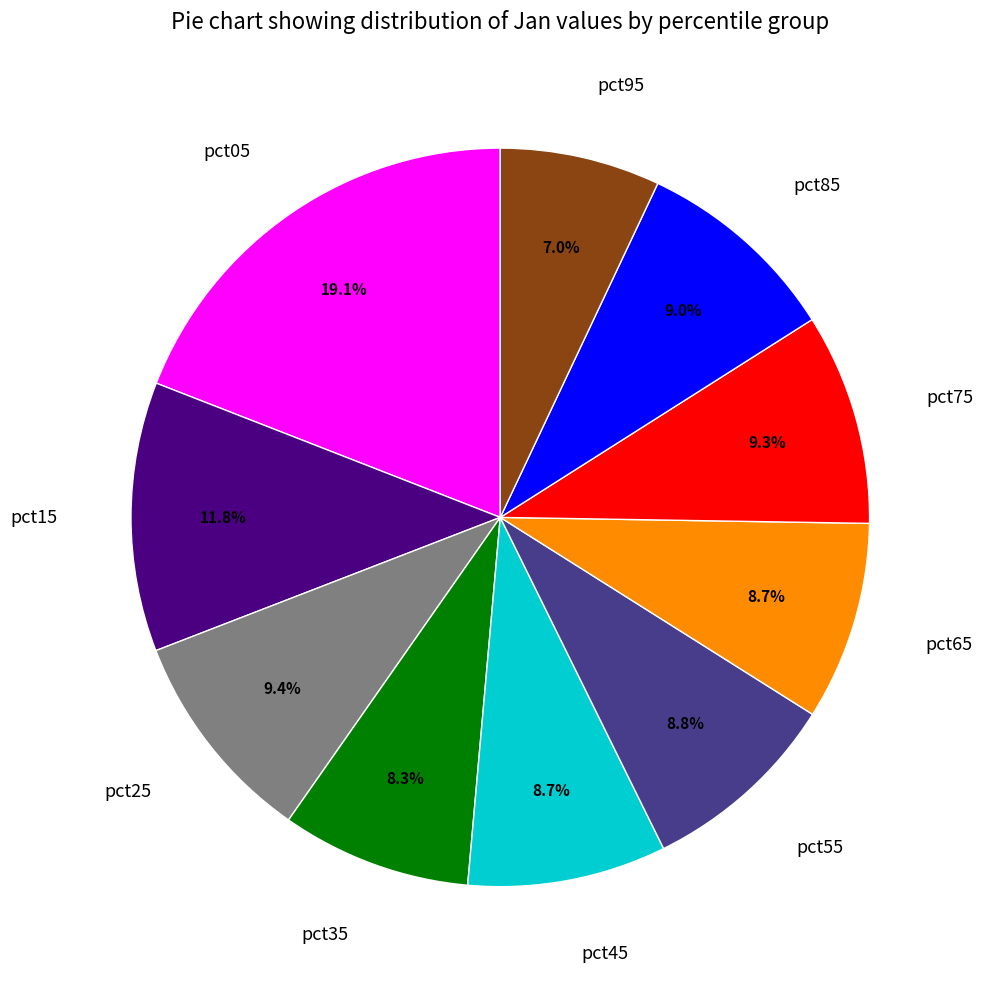

Combined, do pct05 and pct95 account for over 50%?

No